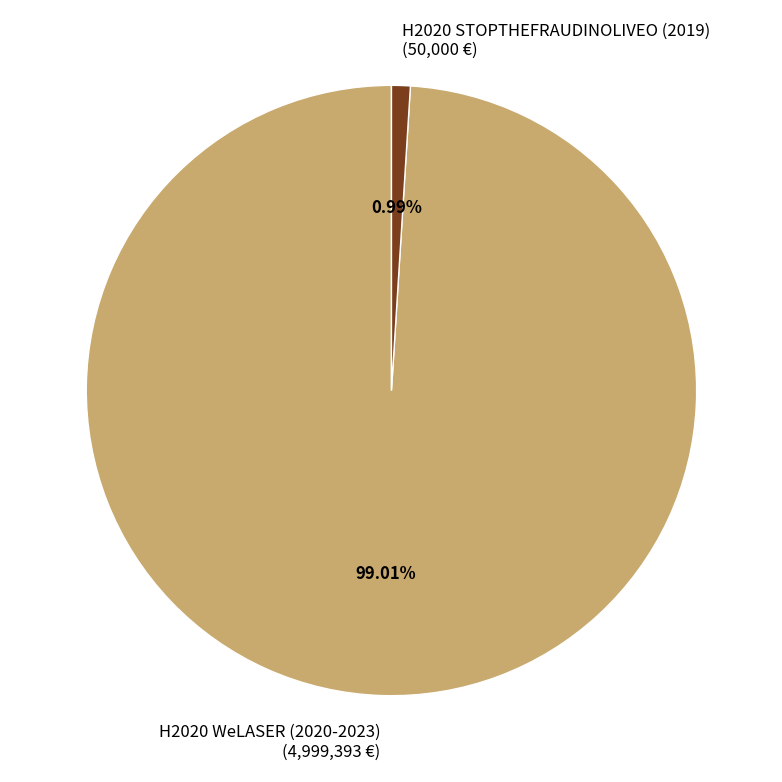

Rank the categories by value from lowest to highest.

H2020 STOPTHEFRAUDINOLIVEO (2019), H2020 WeLASER (2020-2023)